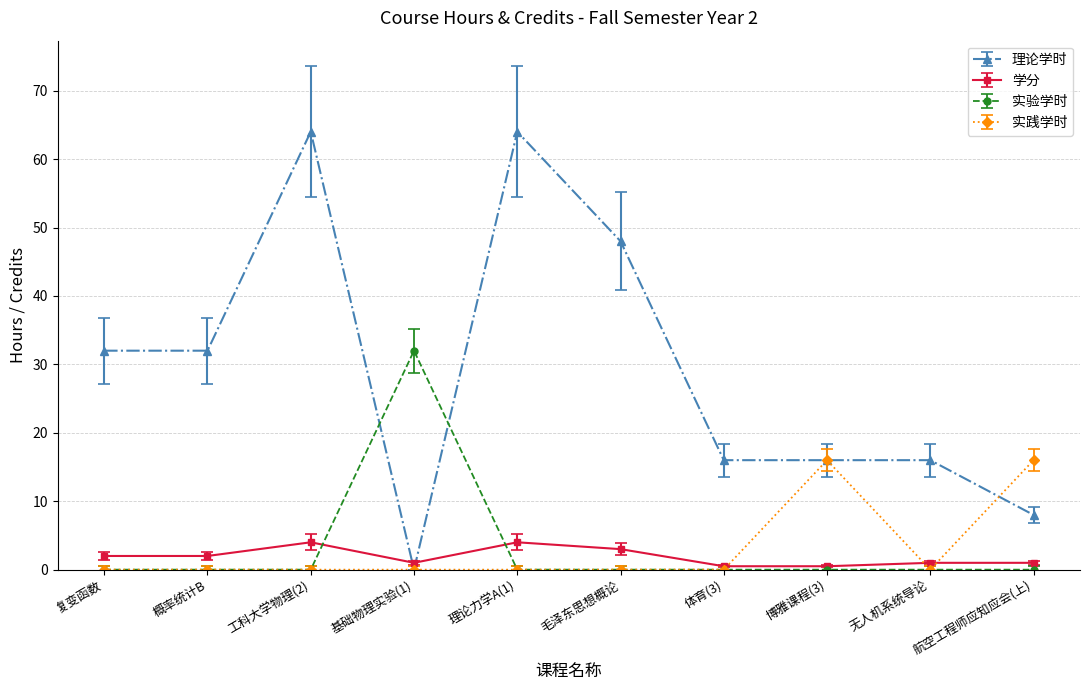

What is the sum of all 学分 values?

19.0